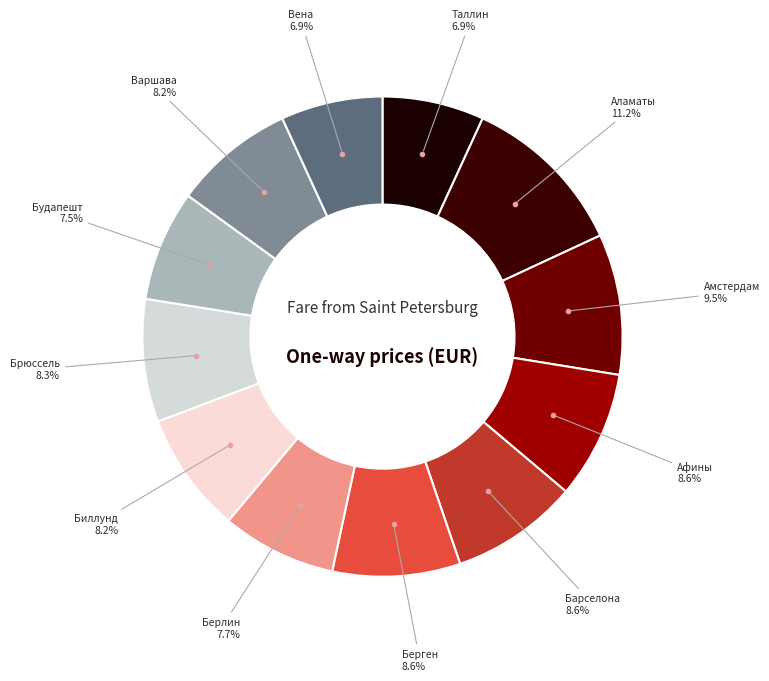

Which category has the biggest portion of the pie?

Аламаты